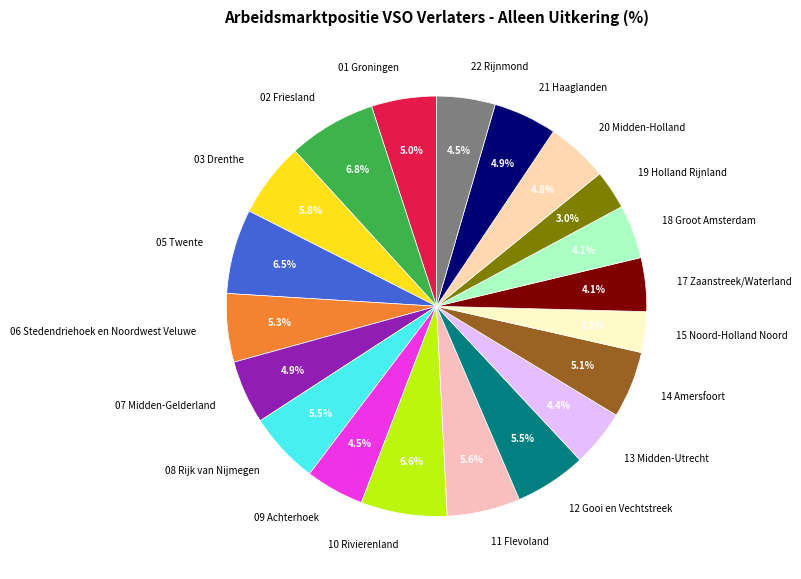

Count the number of slices in the pie.

20